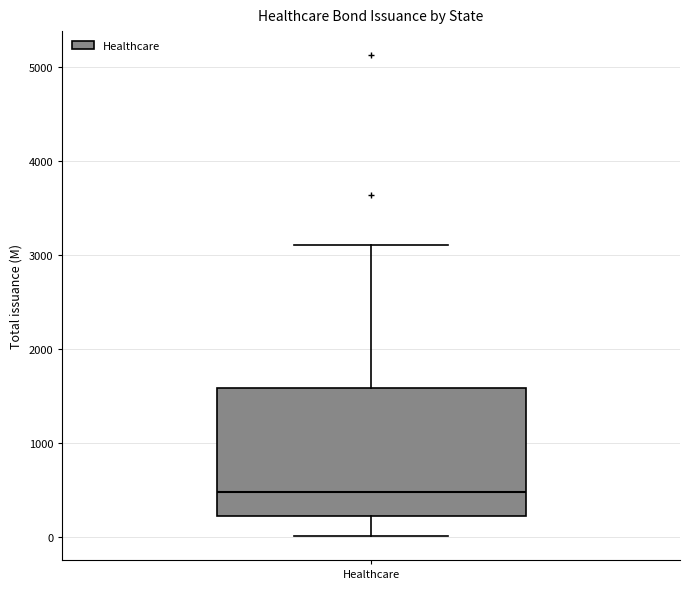

Where does the lower whisker of the box for Healthcare end on the y-axis? The values are not printed on the chart, so give them approximately, as read against the axis.

0